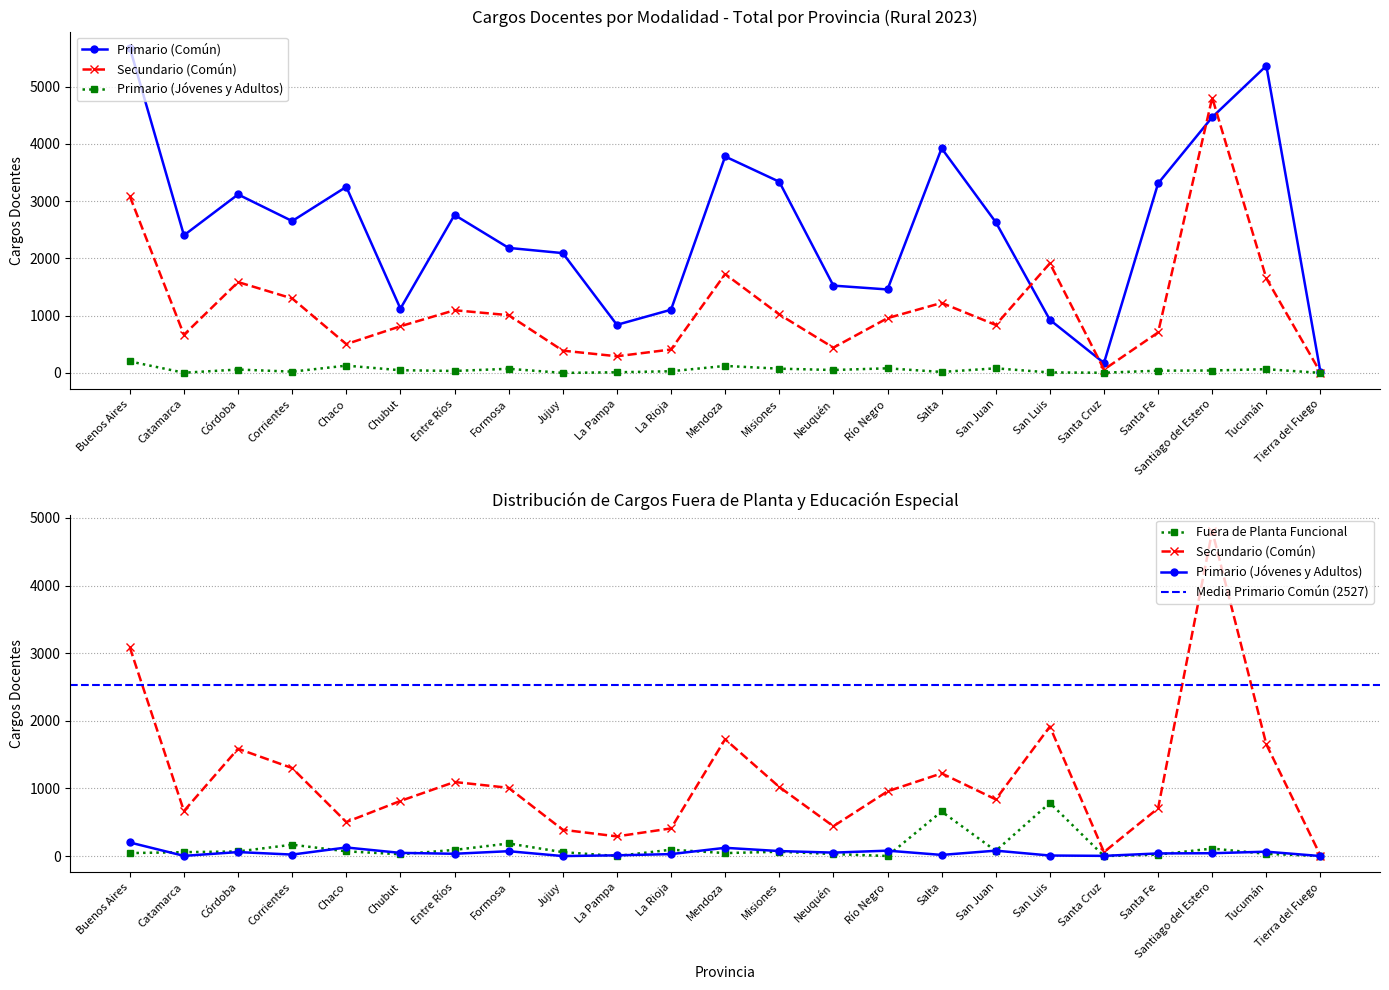

Is the value of Fuera de Planta Funcional at Jujuy greater than the value of Primario (Jóvenes y Adultos) at Catamarca?

Yes